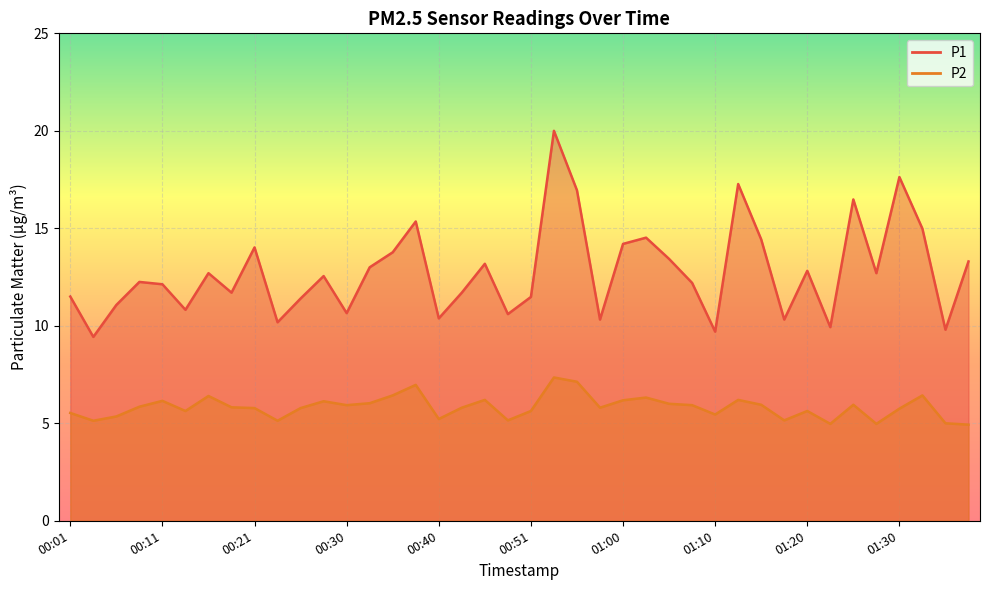

List the series in order of their overall mean, highest first.

P1, P2